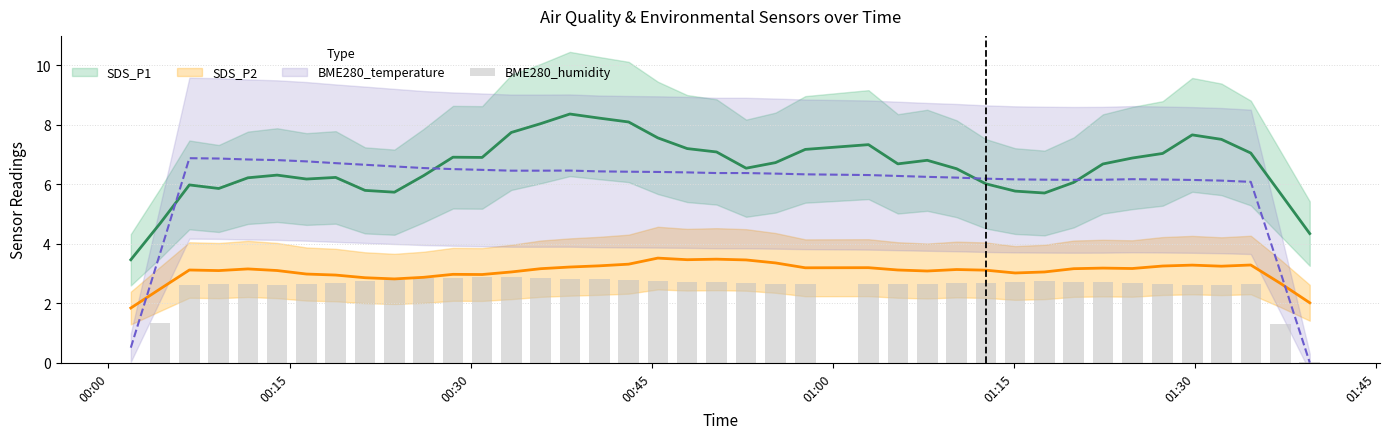

What is the average value?

2.5